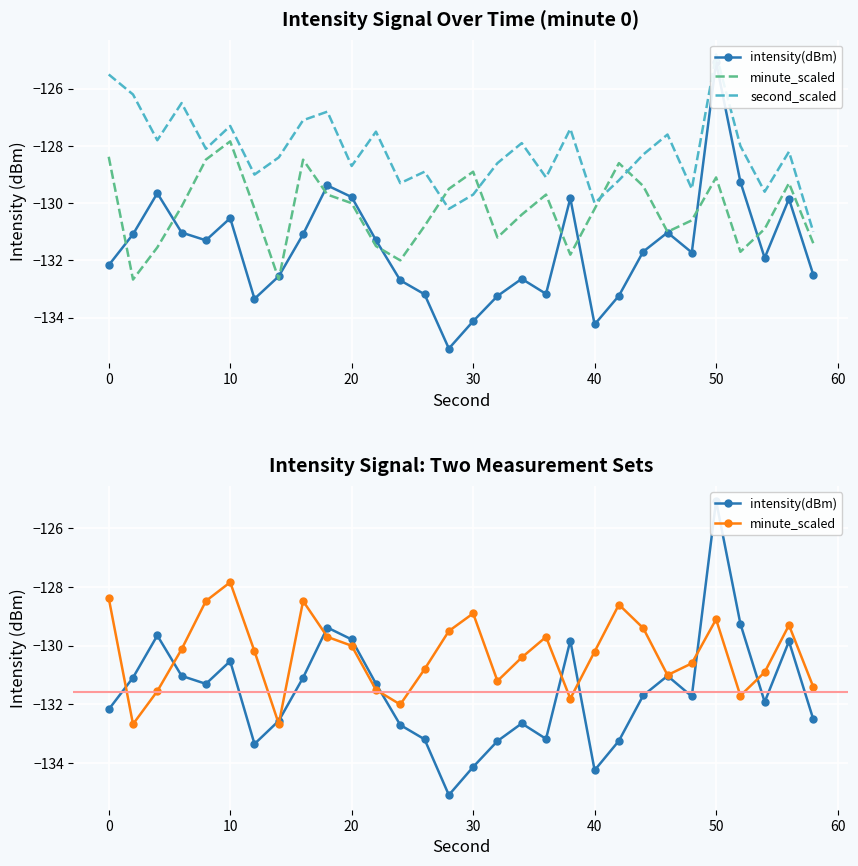

How many lines are shown in the chart?

3